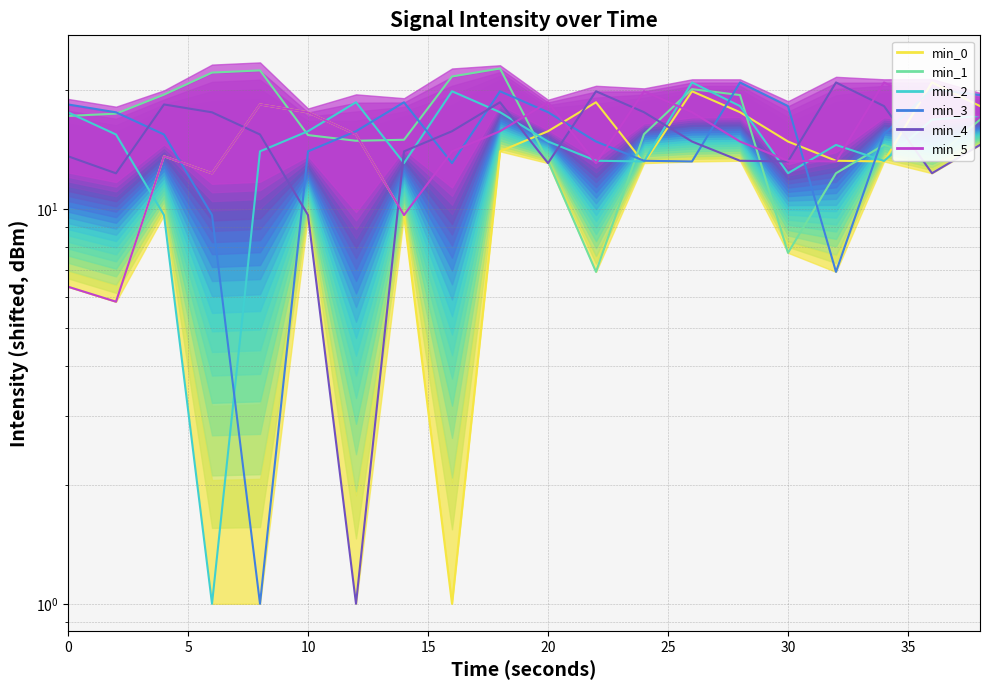

Rank the series by their maximum value, from lowest to highest.

min_0, min_2, min_3, min_4, min_5, min_1